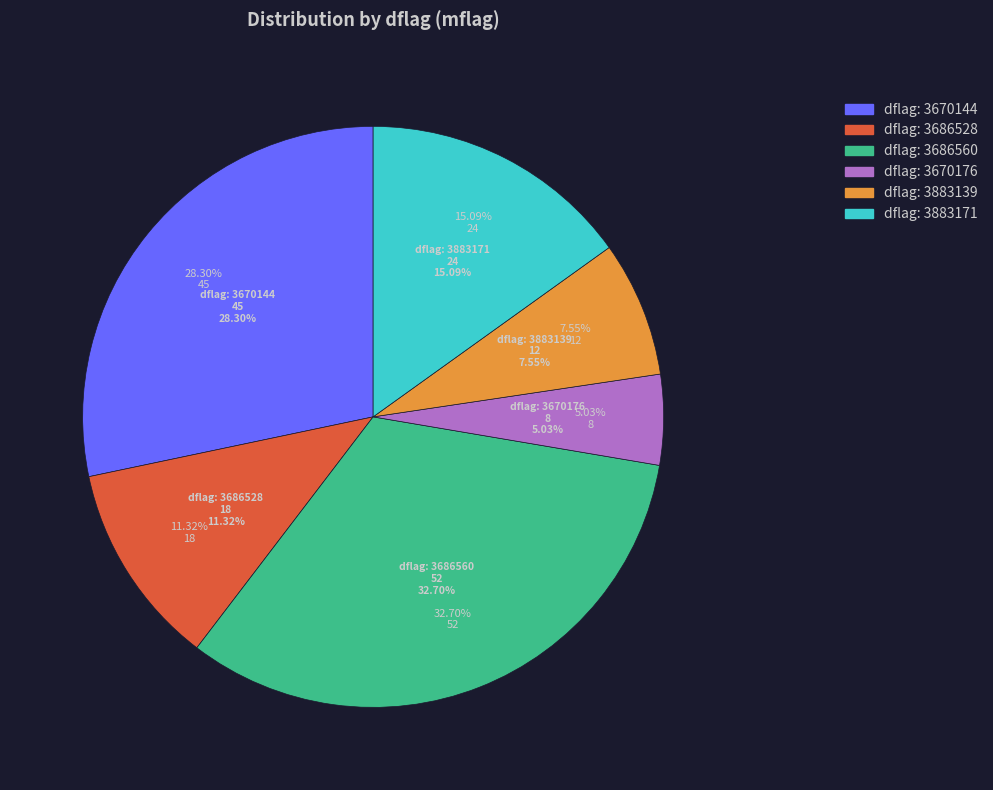

Is the sum of 3883139 and 3686528 greater than half?

No